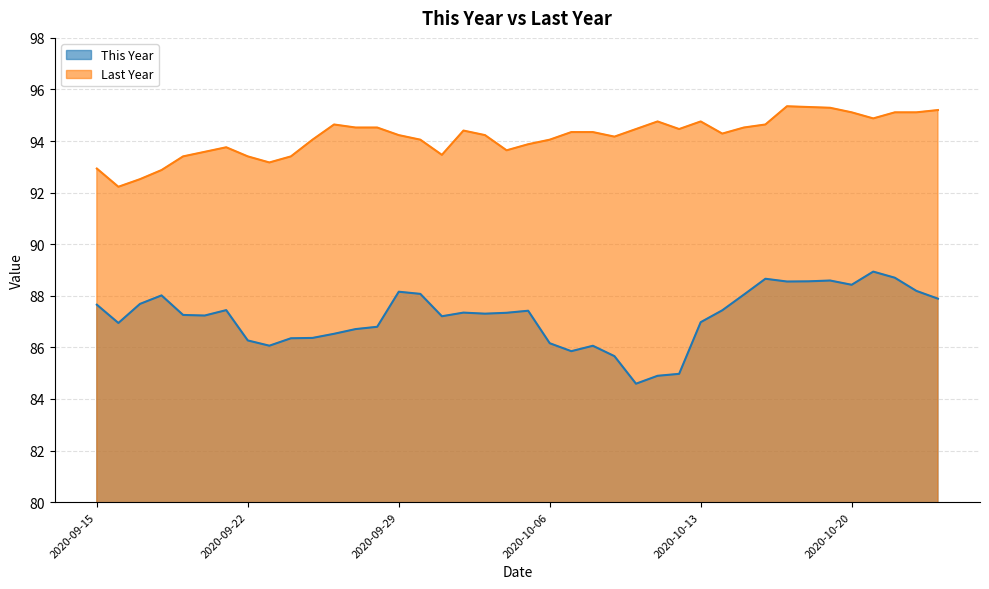

Reading left to right, transcribe all the data shown in this chart.

This Year: 87.7	86.9	87.7	88.0	87.3	87.2	87.4	86.3	86.1	86.4	86.4	86.5	86.7	86.8	88.2	88.1	87.2	87.3	87.3	87.3	87.4	86.2	85.9	86.1	85.7	84.6	84.9	85.0	87.0	87.4	88.0	88.7	88.6	88.6	88.6	88.4	88.9	88.7	88.2	87.9
Last Year: 92.9	92.2	92.5	92.9	93.4	93.6	93.8	93.4	93.2	93.4	94.1	94.6	94.5	94.5	94.2	94.1	93.5	94.4	94.2	93.6	93.9	94.1	94.3	94.3	94.2	94.5	94.8	94.5	94.8	94.3	94.5	94.6	95.3	95.3	95.3	95.1	94.9	95.1	95.1	95.2